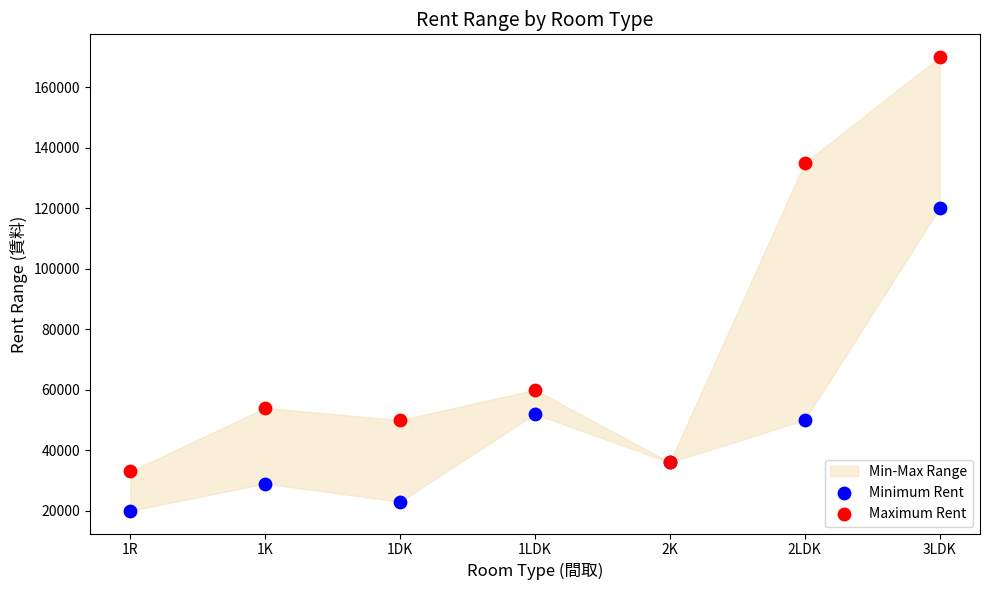

Across all series, what Y value is closest to 95000?

120000